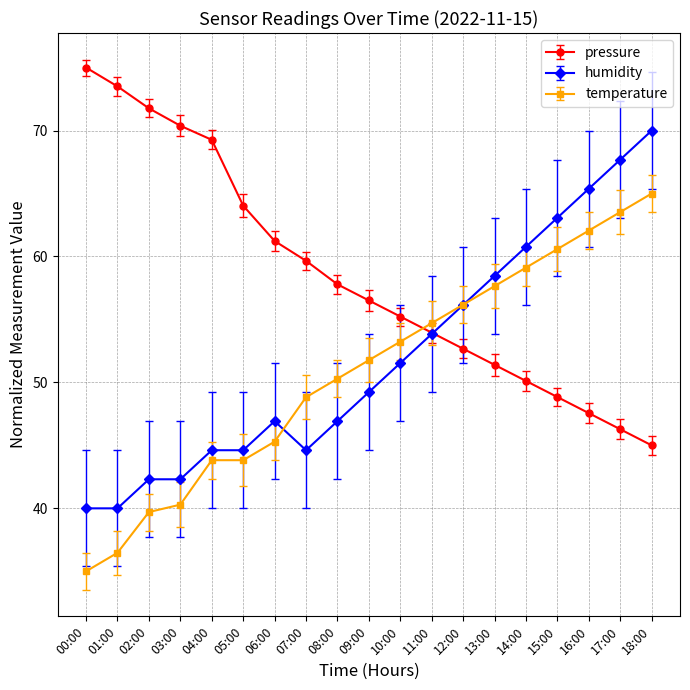

What is the minimum value for temperature?

35.0